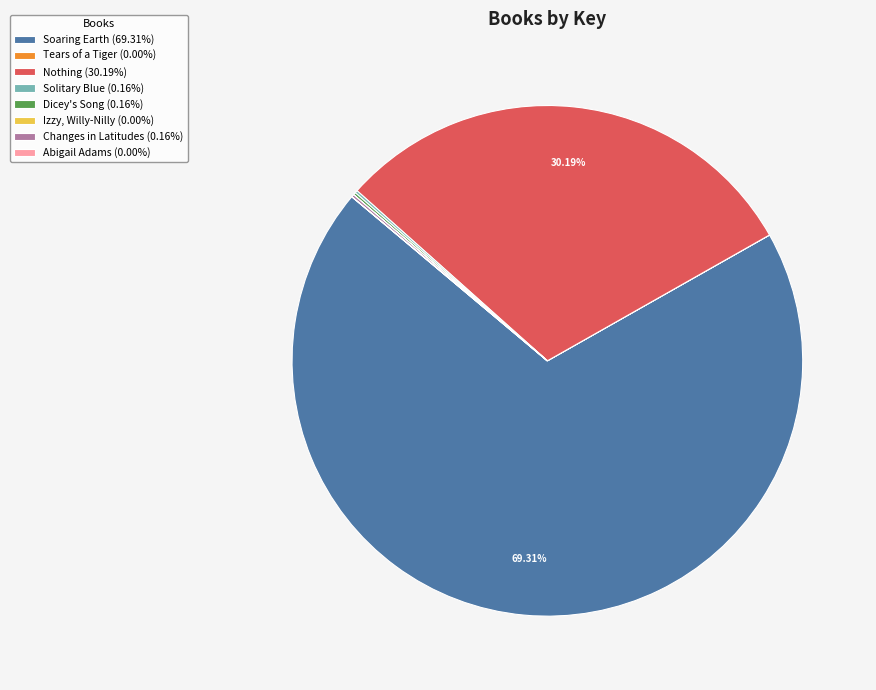

Is there any slice that represents more than half of the pie?

Yes